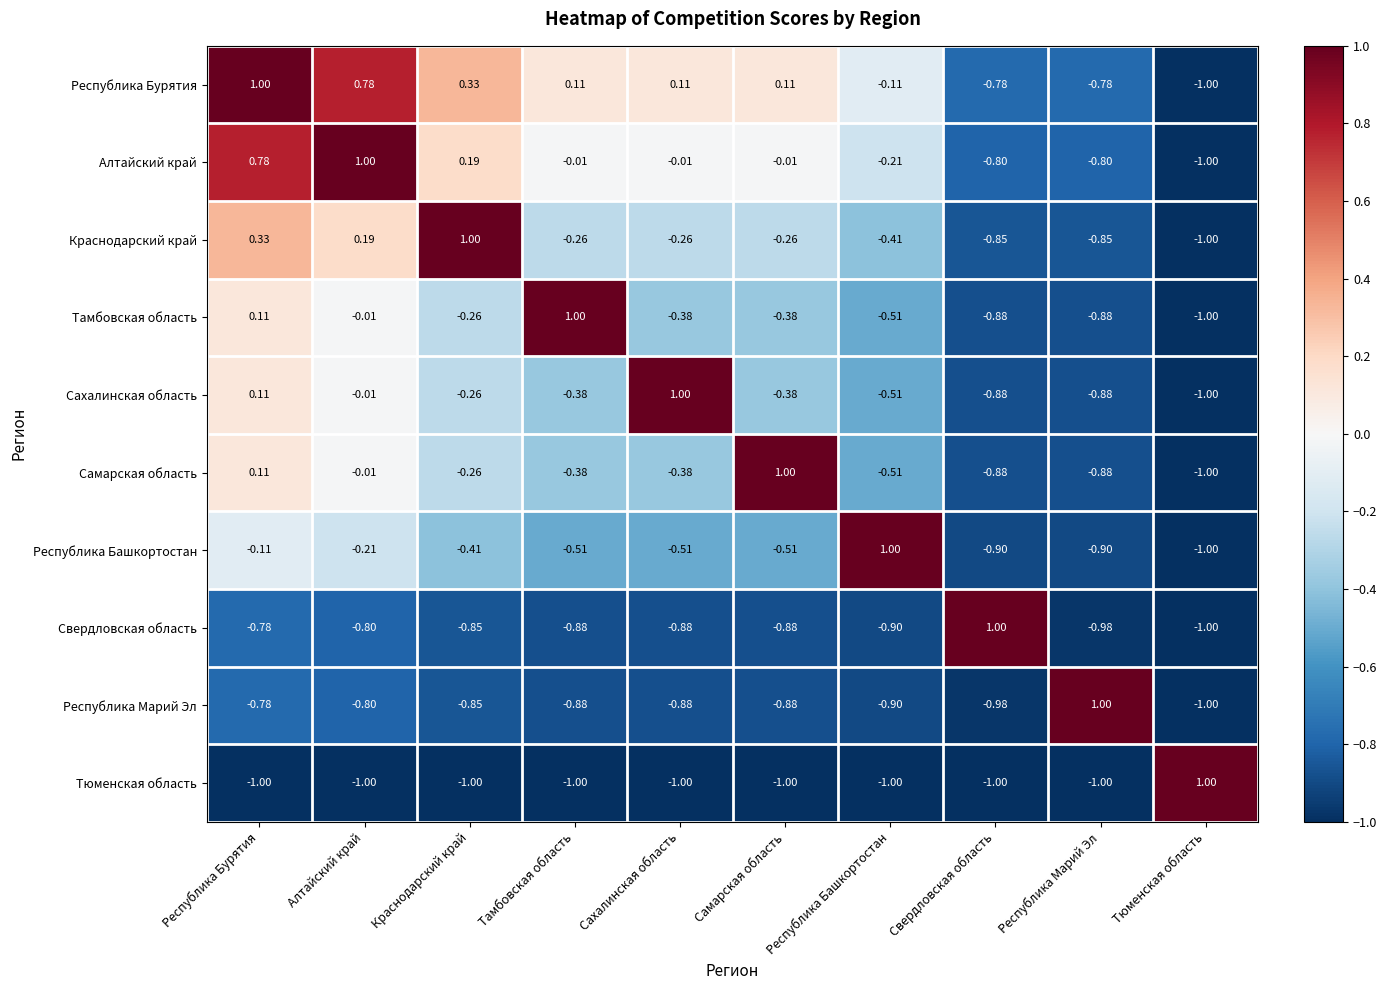

What is the spread (max minus min) of values at Сахалинская область?

2.0